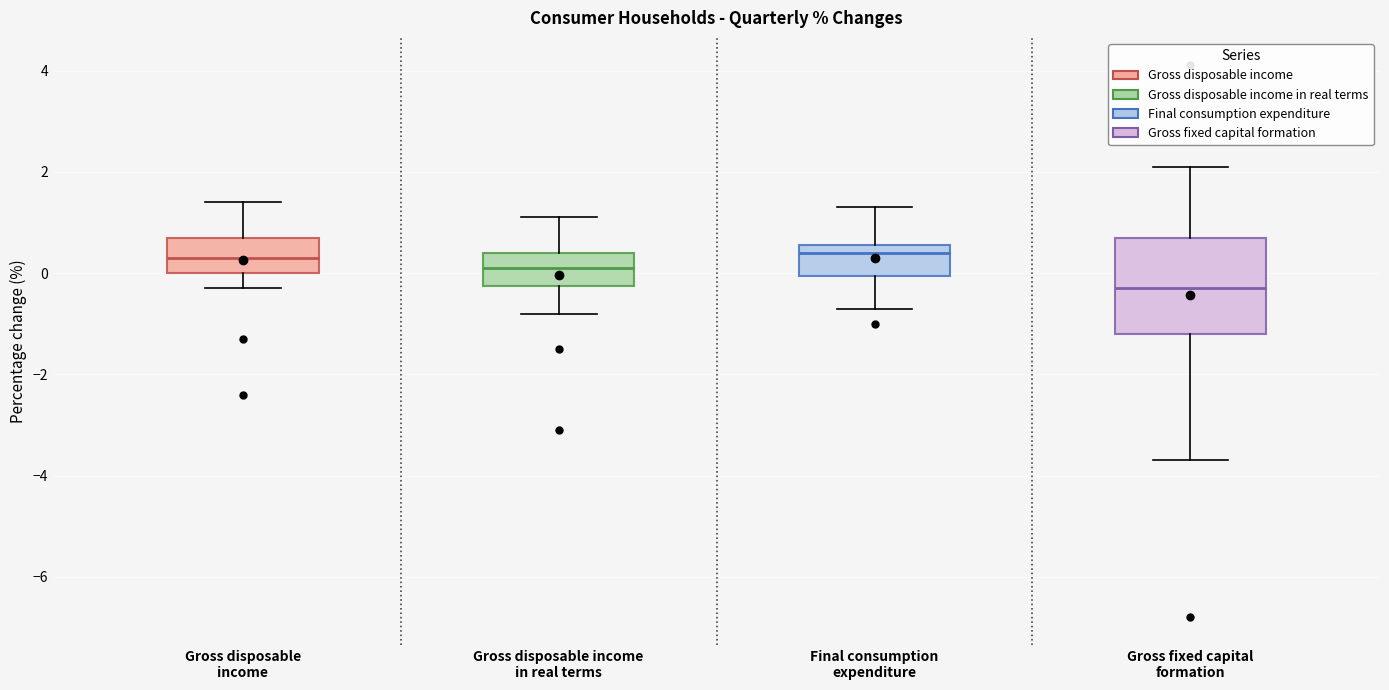

Comparing the boxes themselves (not the whiskers), which one is the tallest?

Gross fixed capital formation